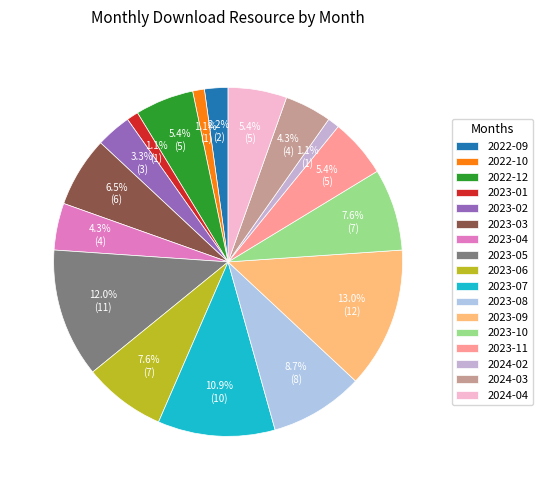

What percentage is the 2022-12 slice, to the nearest percent?

5%